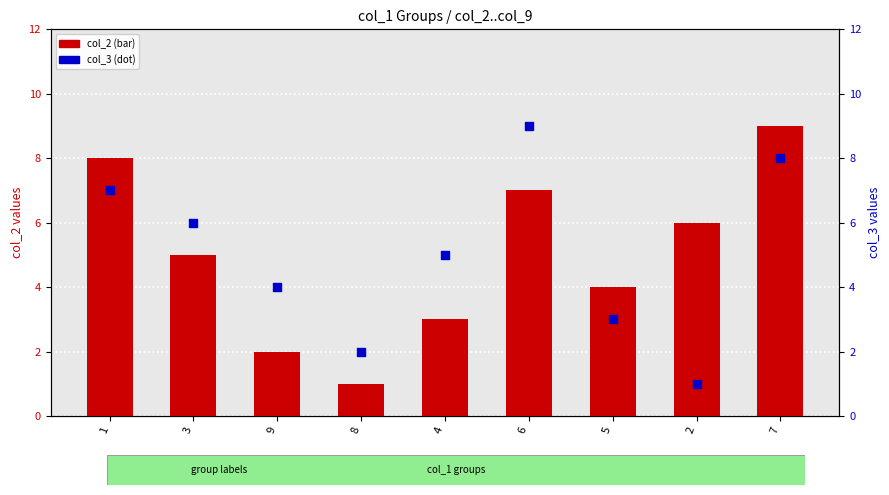

What is the total value across all series at 1?

15